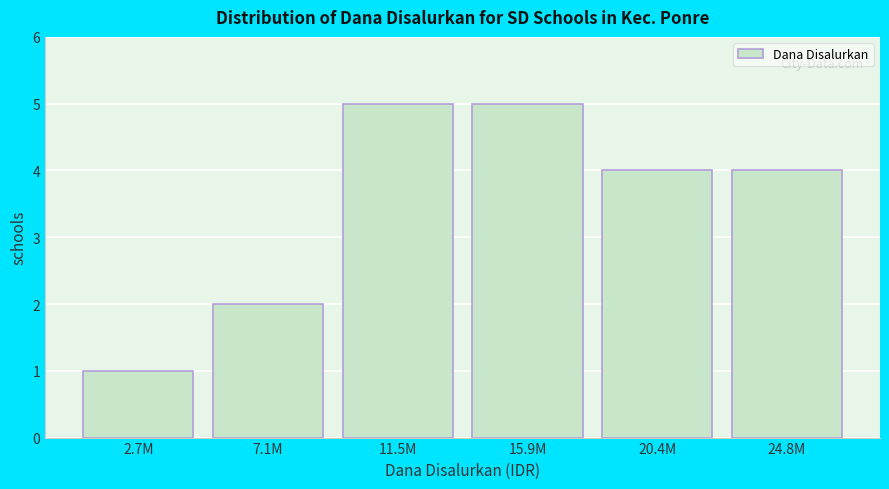

Reading left to right, list all the values displayed in this chart.

1	2	5	5	4	4